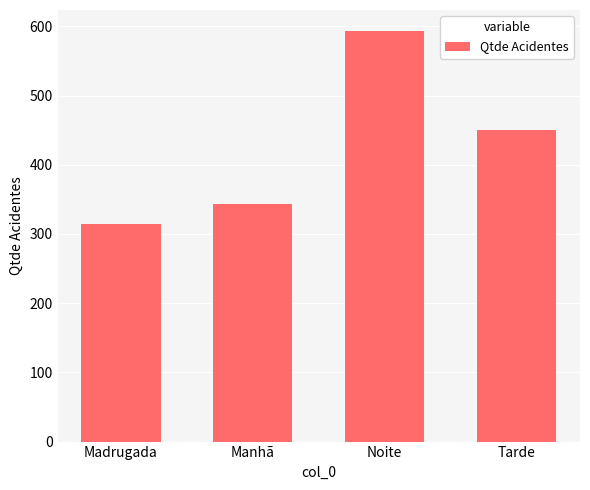

What is the ratio of the value at Manhã to the value at Noite?

0.6